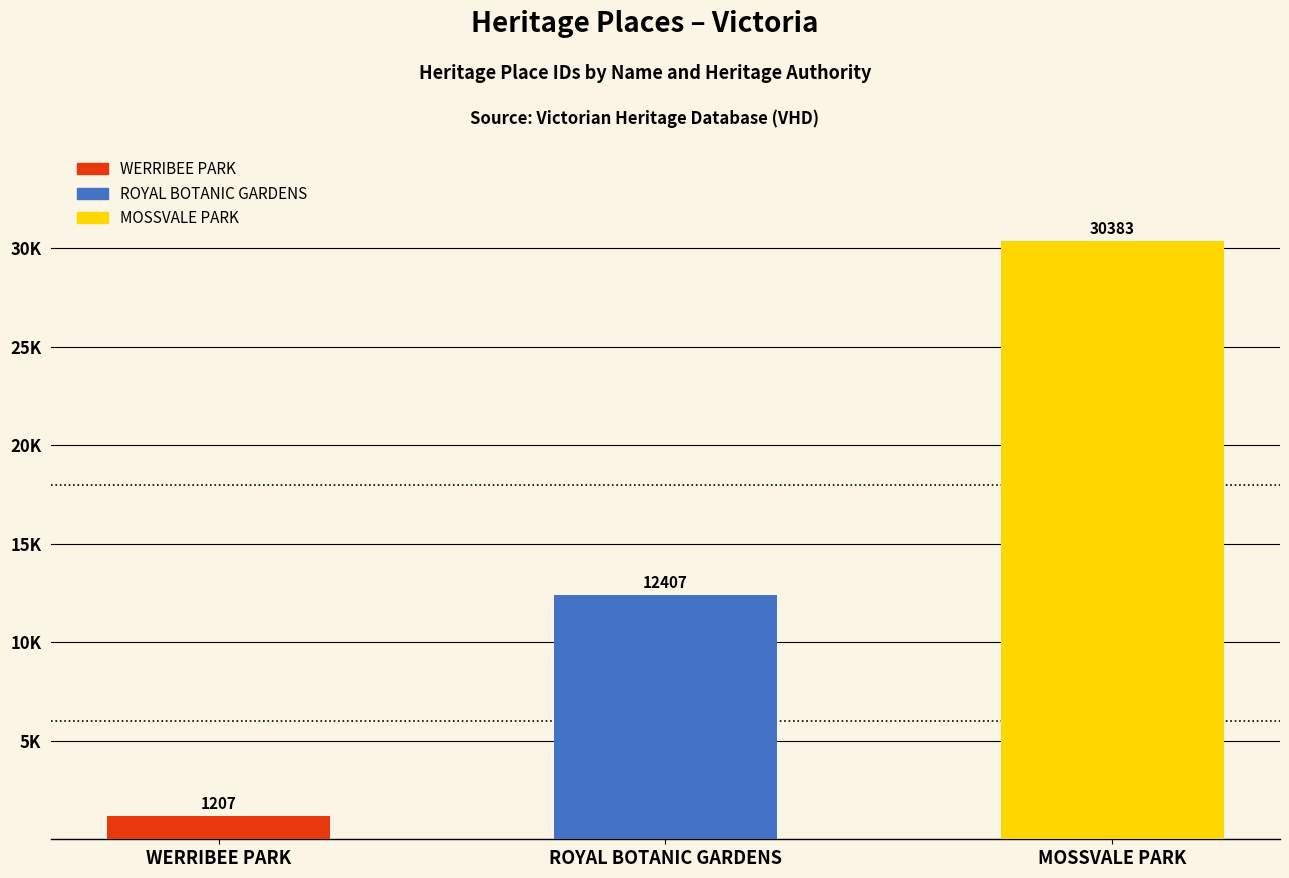

What is the label of the 1st bar from the right?

MOSSVALE PARK